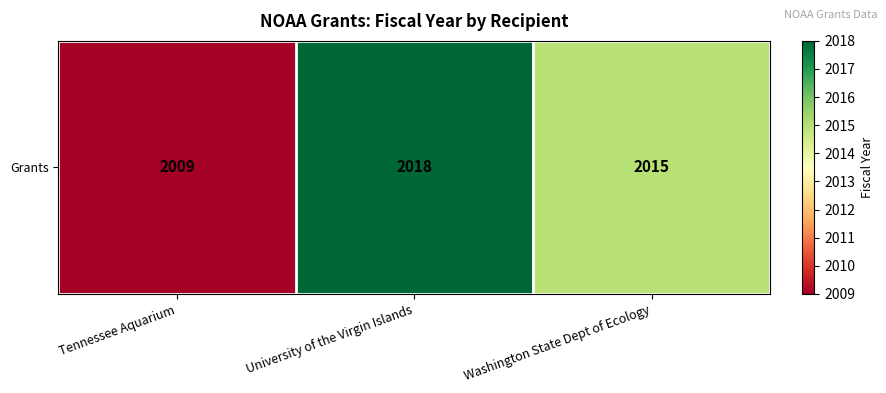

At which category does the chart reach its peak across all series?

University of the Virgin Islands